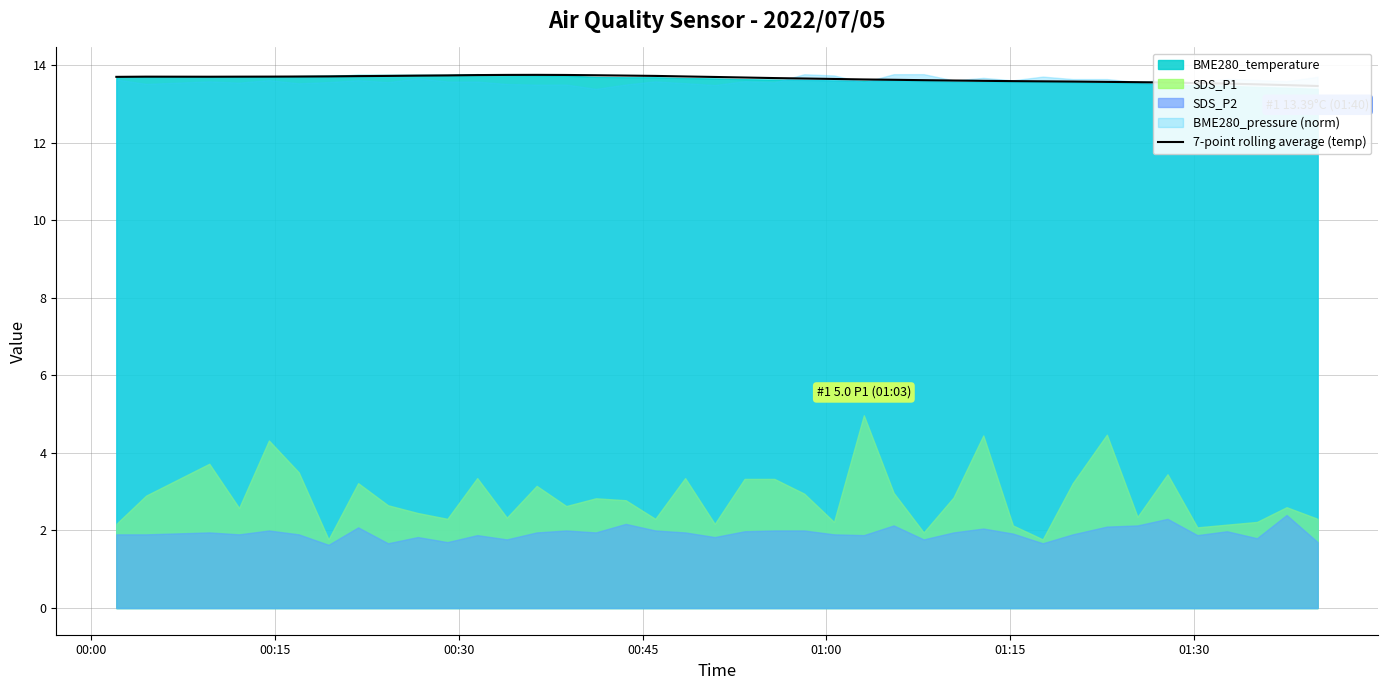

Count the values in the range 13 to 14.

40